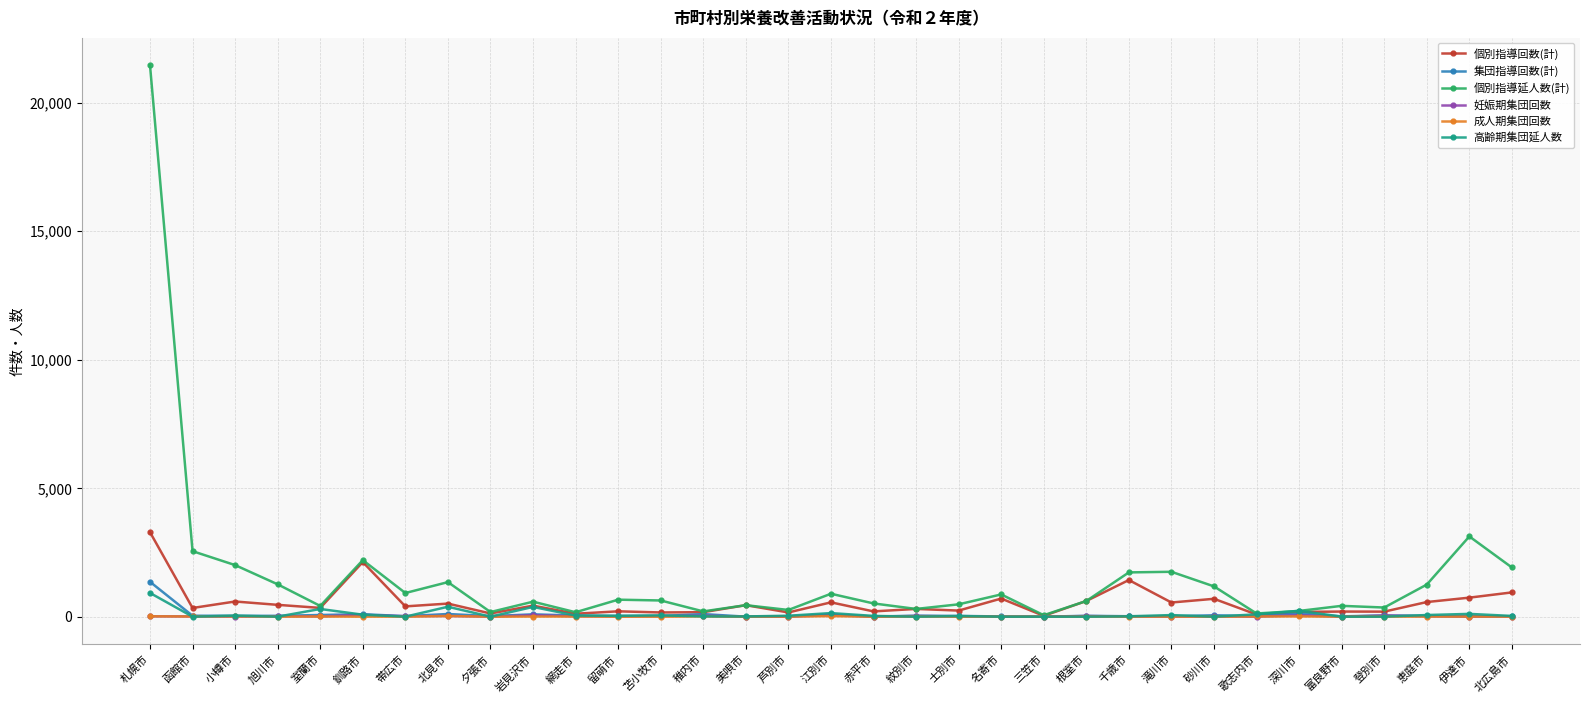

What is the greatest value displayed?

21450